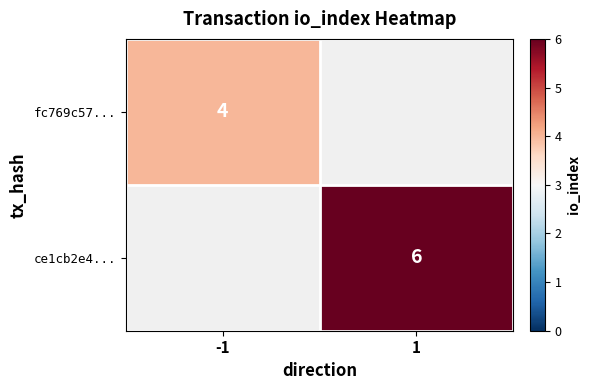

Which label corresponds to the smallest value in the chart?

-1